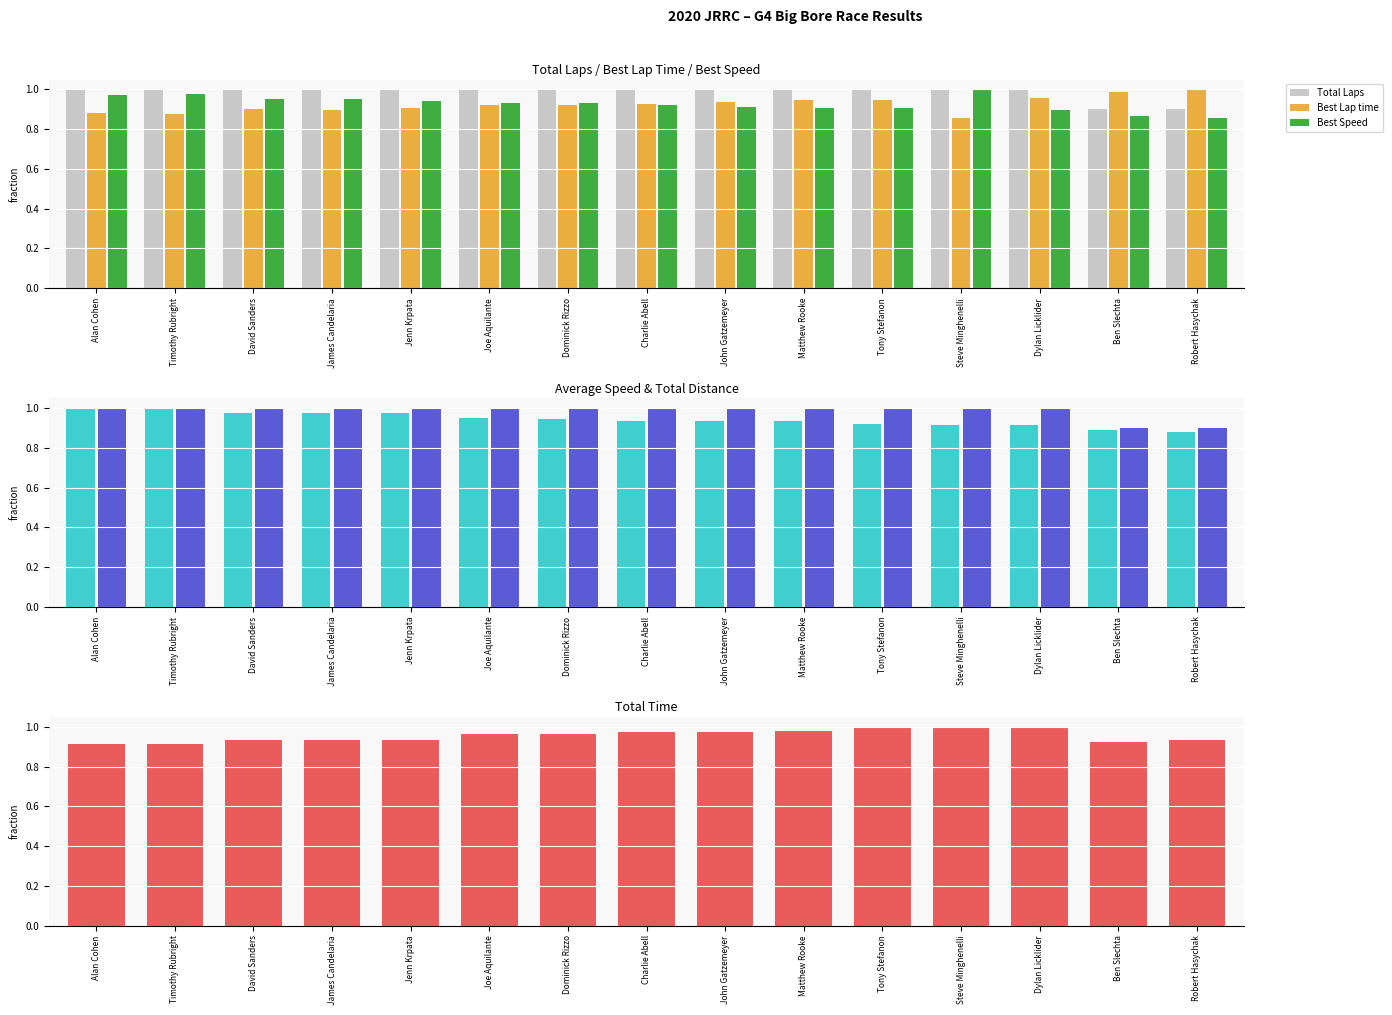

Which series has the largest range (max minus min)?

Best Lap time